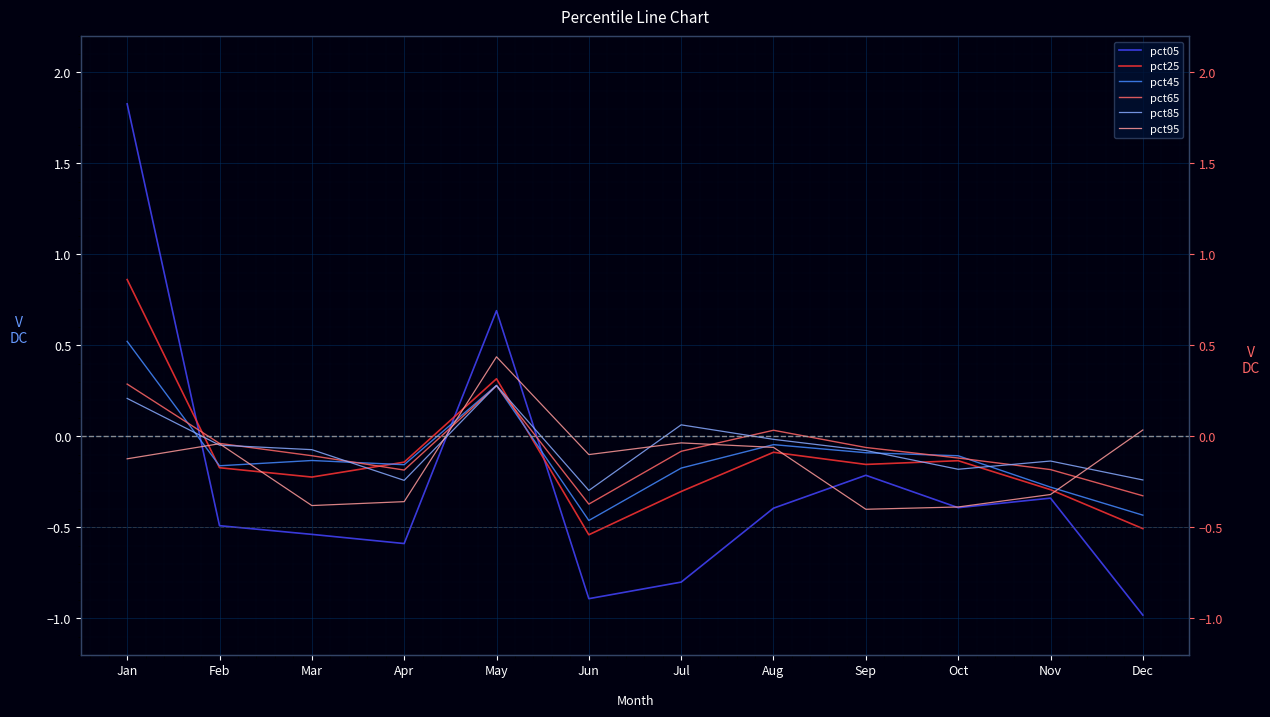

What are all the series names shown in the legend?

pct05, pct25, pct45, pct65, pct85, pct95